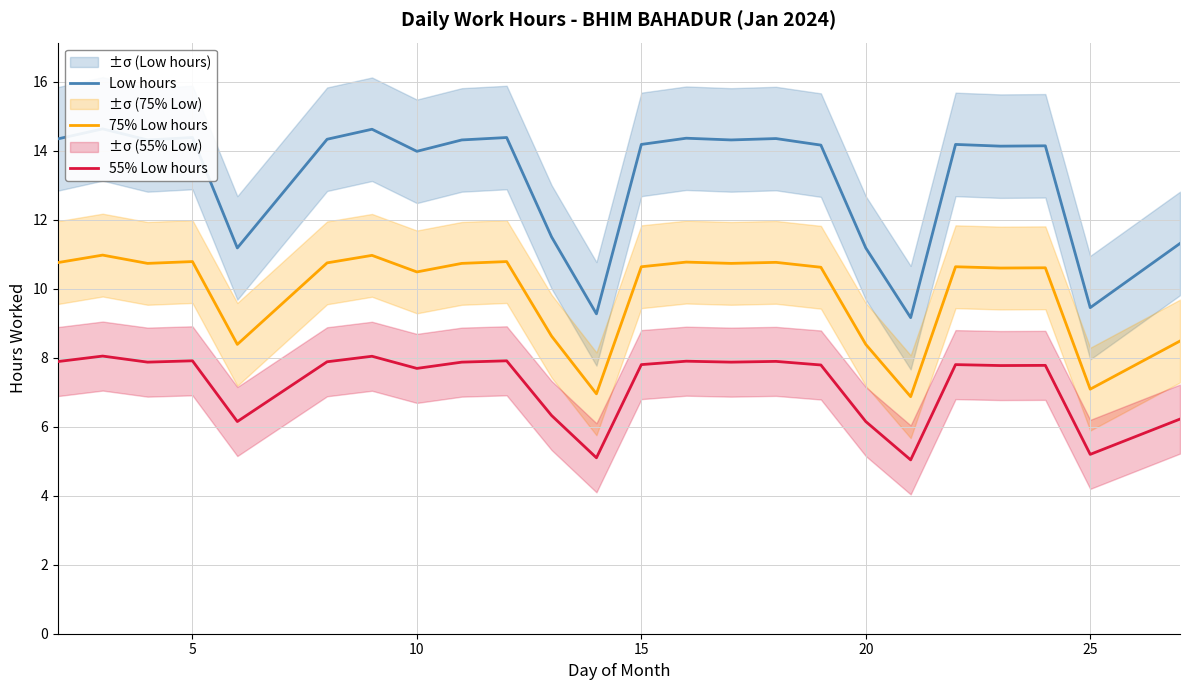

What is the maximum value for 75% Low hours?

11.0